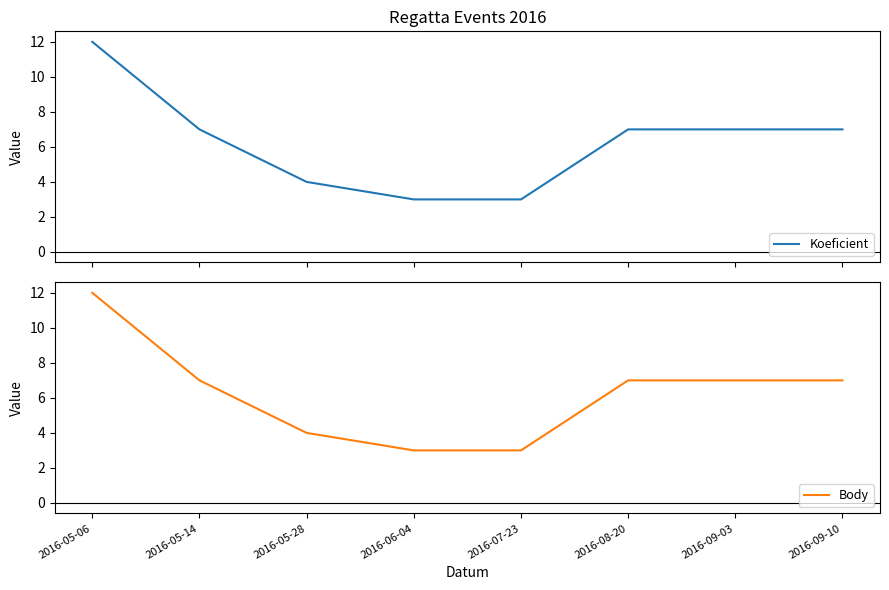

What is the maximum value shown in the chart?

12